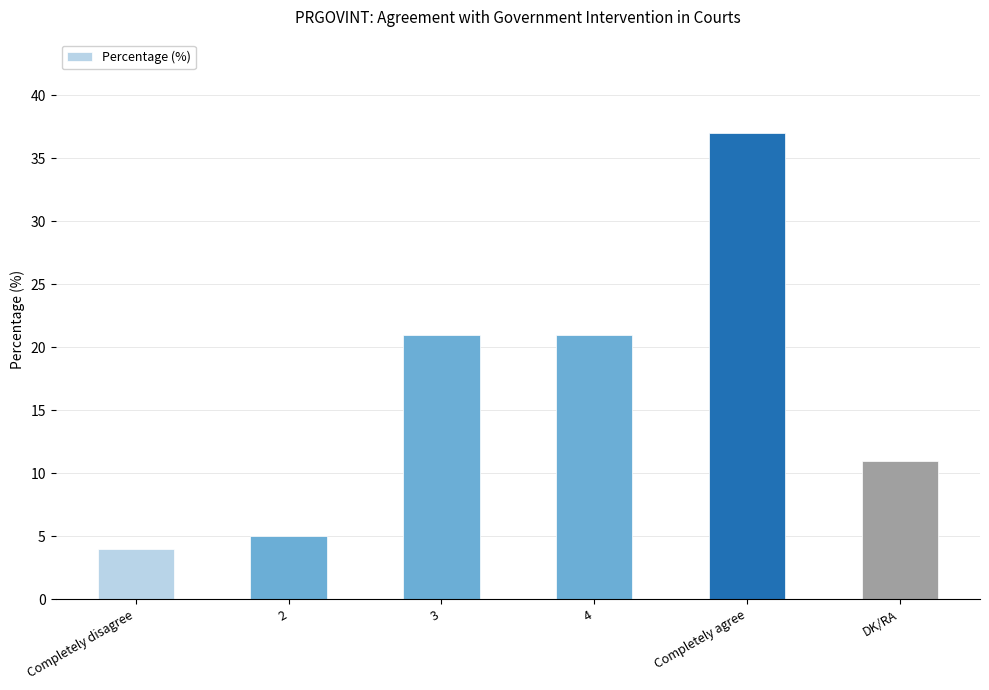

Read the value at Completely disagree.

4